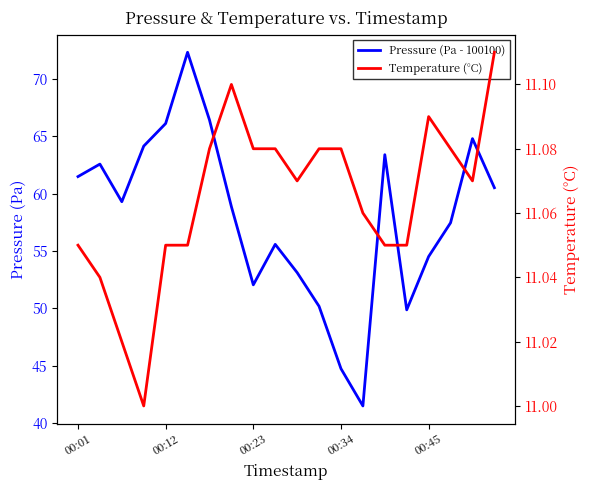

True or false: Temperature (°C) has a value of 17.5 at 7.

False